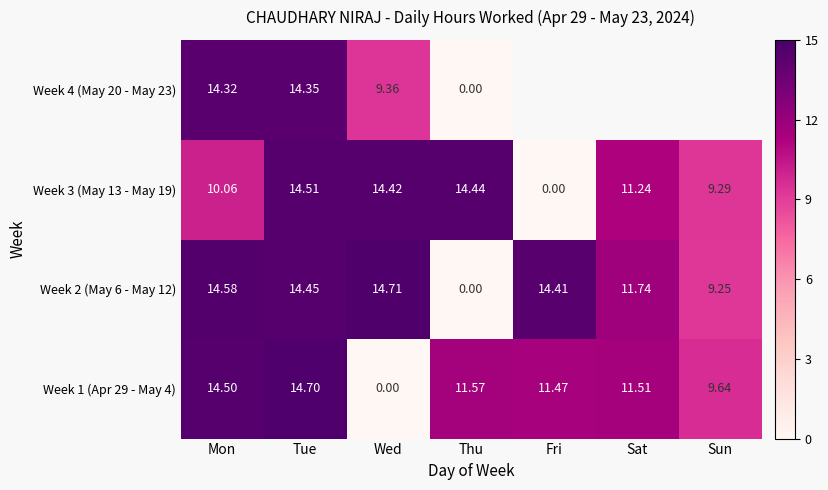

How many series are shown in this chart?

4